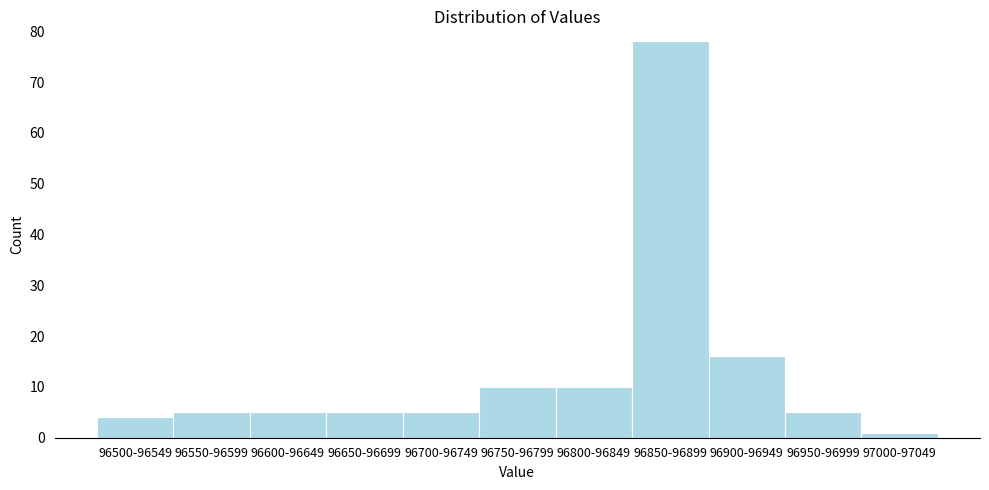

Reading left to right, transcribe all the data shown in this chart.

96500-96549=4	96550-96599=5	96600-96649=5	96650-96699=5	96700-96749=5	96750-96799=10	96800-96849=10	96850-96899=78	96900-96949=16	96950-96999=5	97000-97049=1